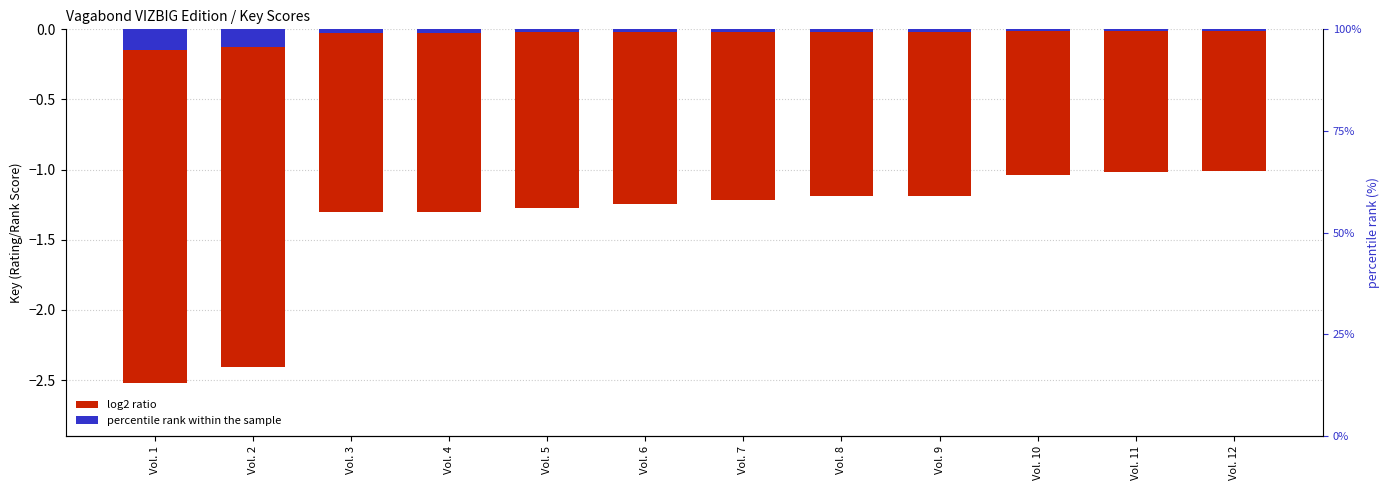

True or false: log2 ratio has a value of -2.4 at Vol. 2.

True